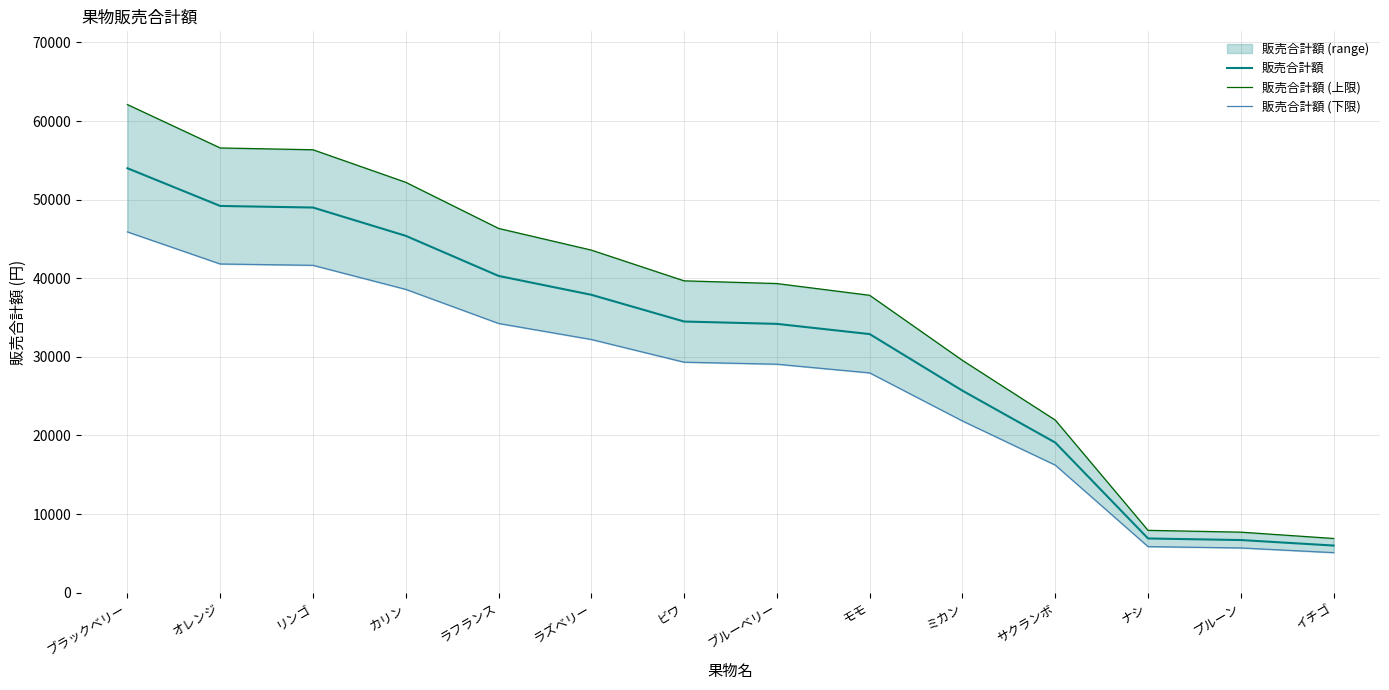

Where does the 販売合計額 series first go above 34500?

ブラックベリー